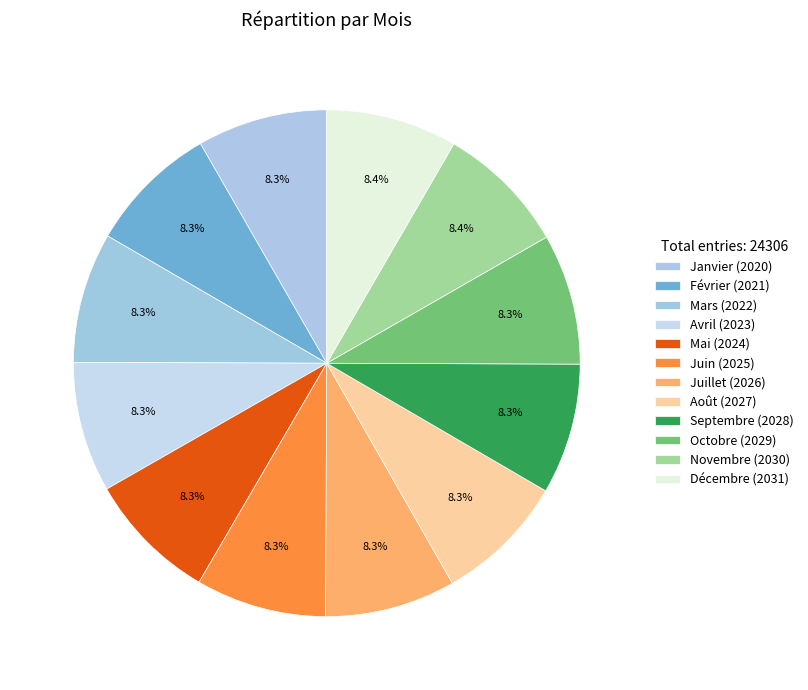

What is the smallest slice in the pie chart?

Janvier